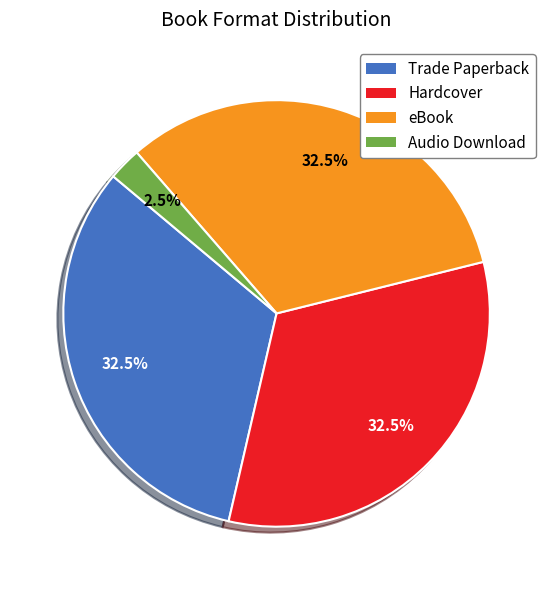

To the nearest percent, what is the average slice percentage?

25%